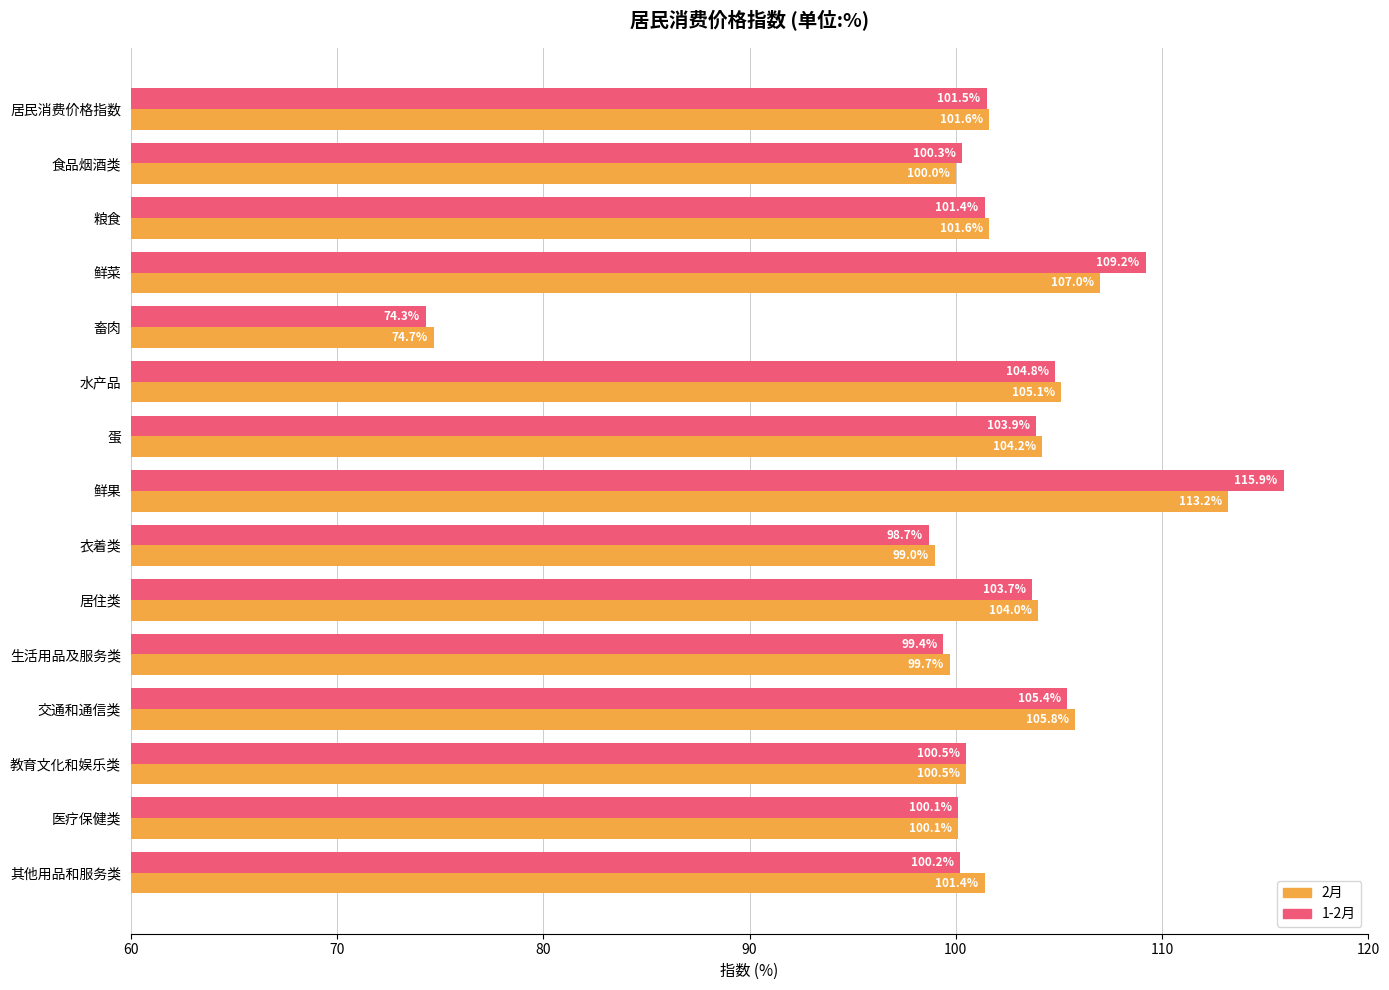

List the series in order of their overall mean, highest first.

1-2月, 2月